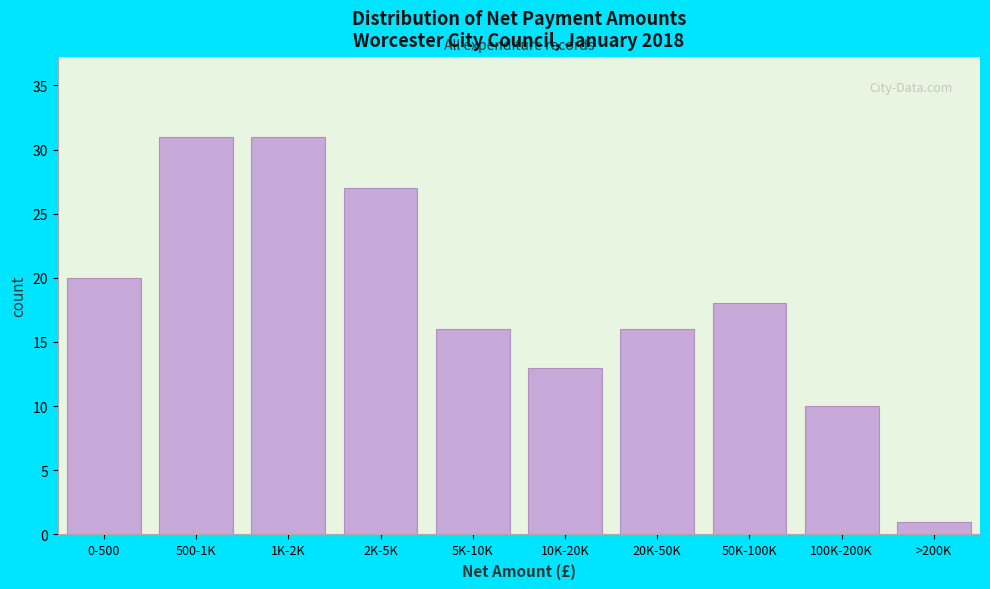

Reading left to right, list all the values displayed in this chart.

20	31	31	27	16	13	16	18	10	1